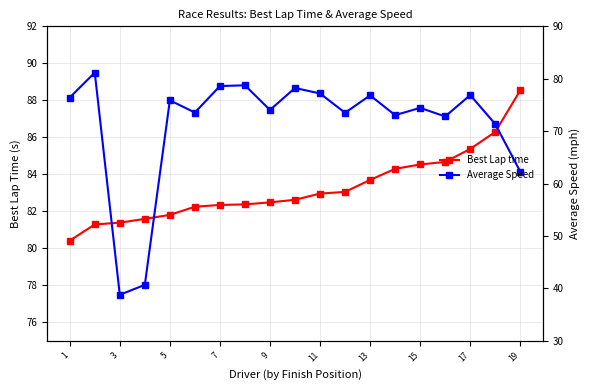

True or false: Best Lap time and Average Speed intersect in this chart.

False